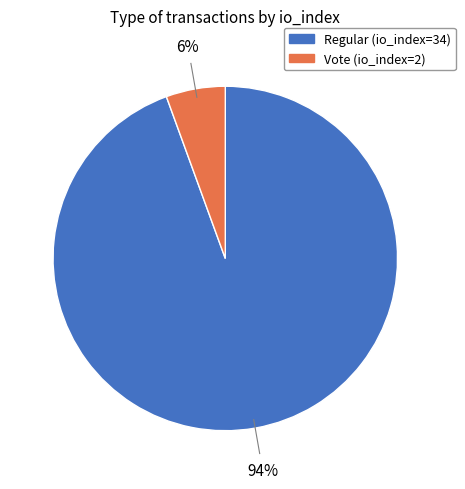

How many segments does this pie chart have?

2